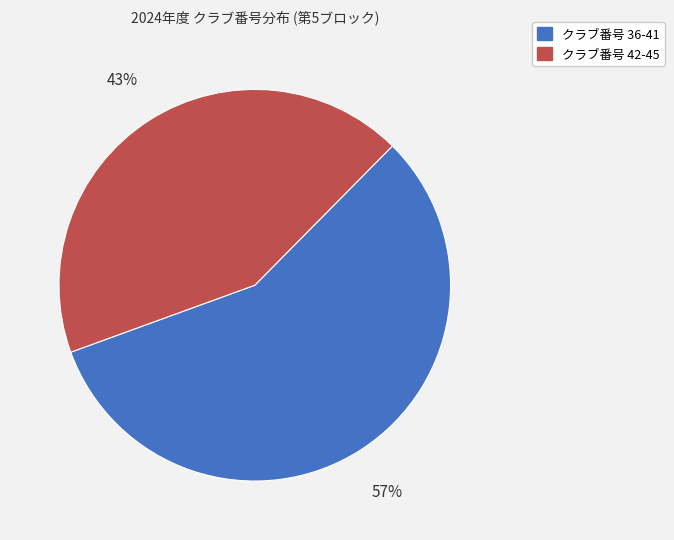

Is there a majority slice in this chart?

Yes